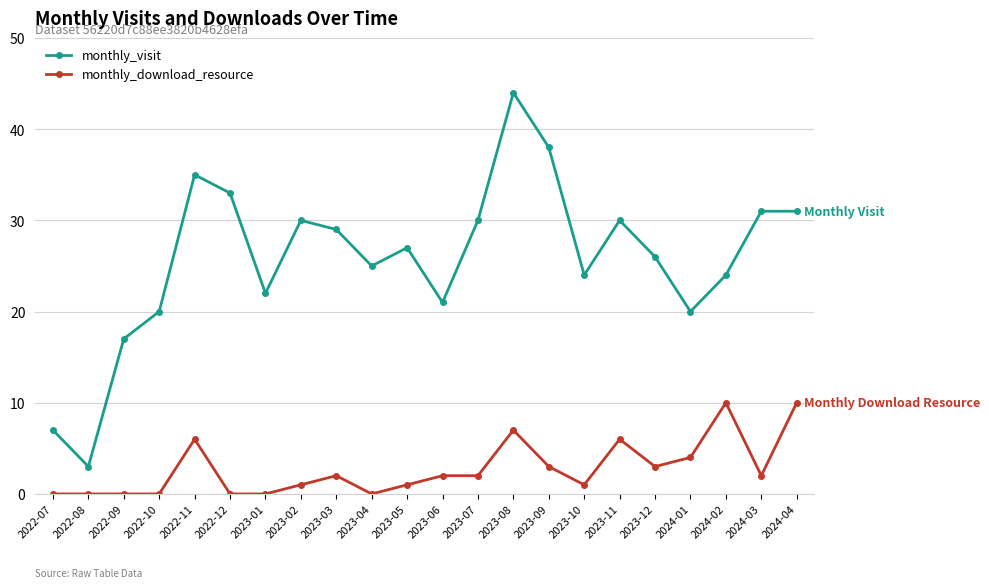

How many lines are shown in the chart?

2